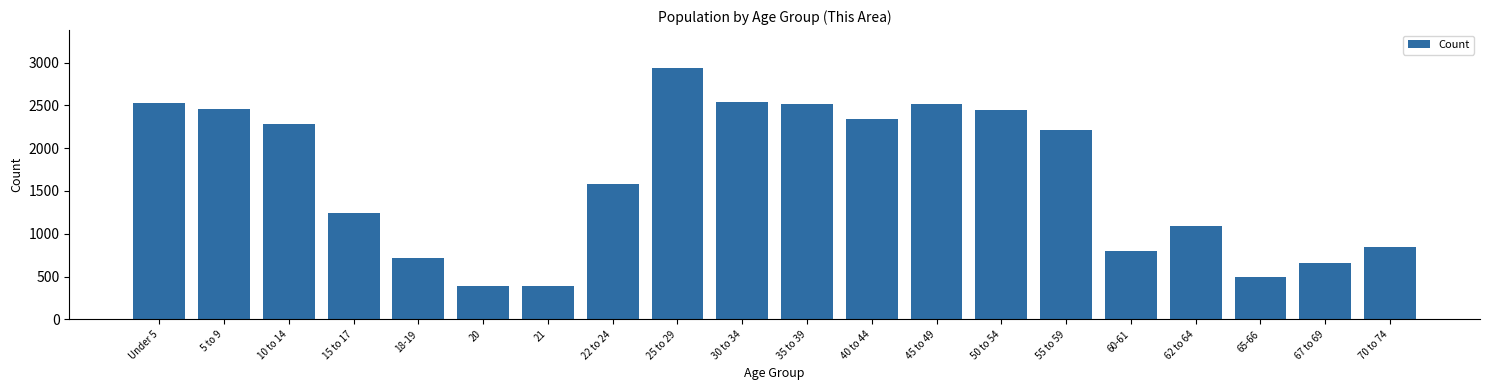

Between 55 to 59 and 50 to 54, which is larger?

50 to 54